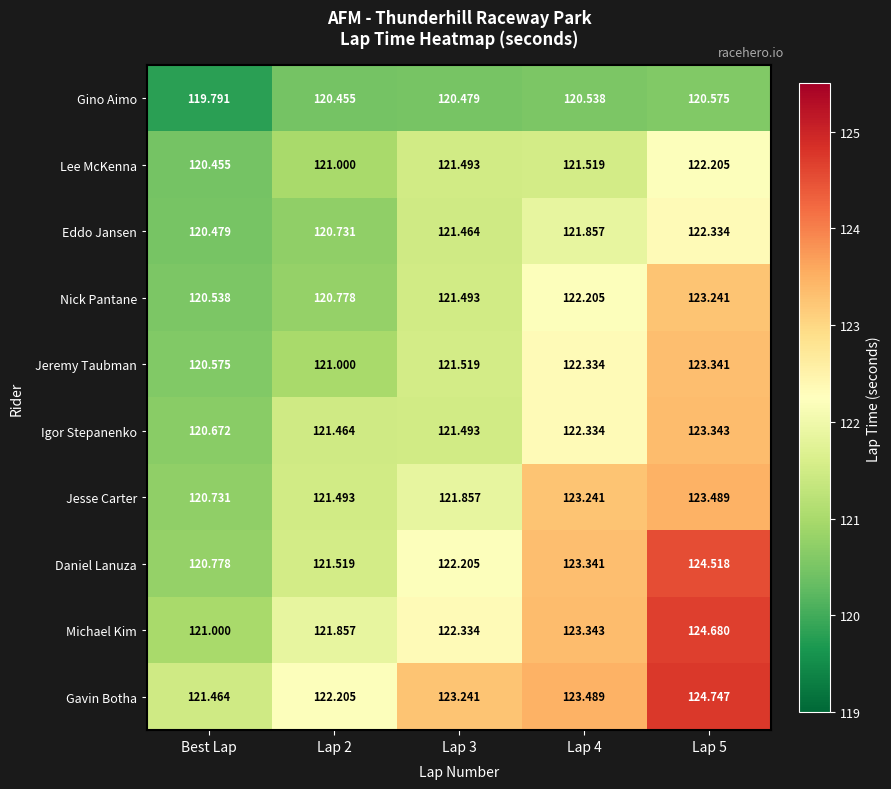

At which category is the sum across all series the highest?

Lap 5